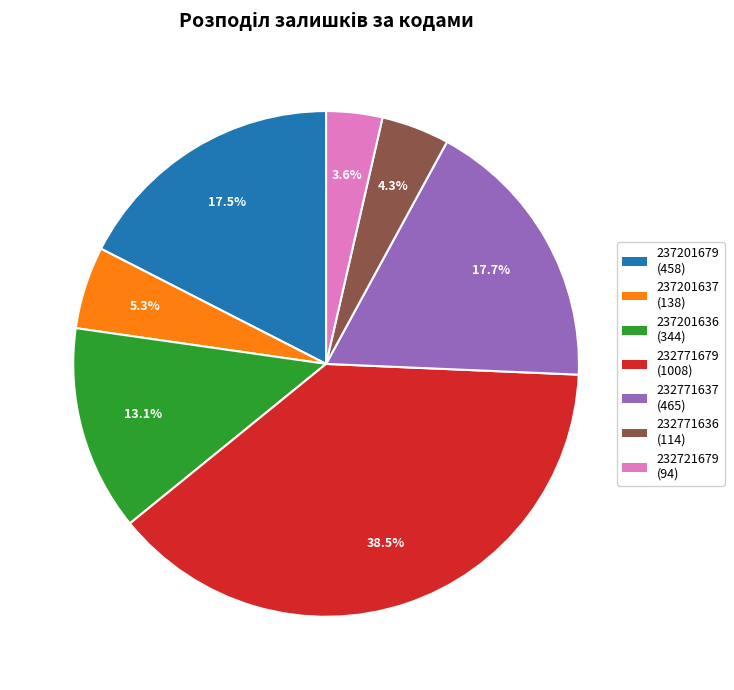

What is the ratio of the value at 232771679 to the value at 232771637?

2.2